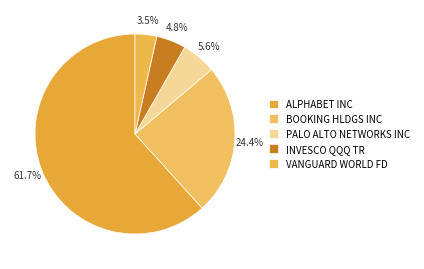

Combined, what portion of the pie is VANGUARD WORLD FD and BOOKING HLDGS INC?

27.9%